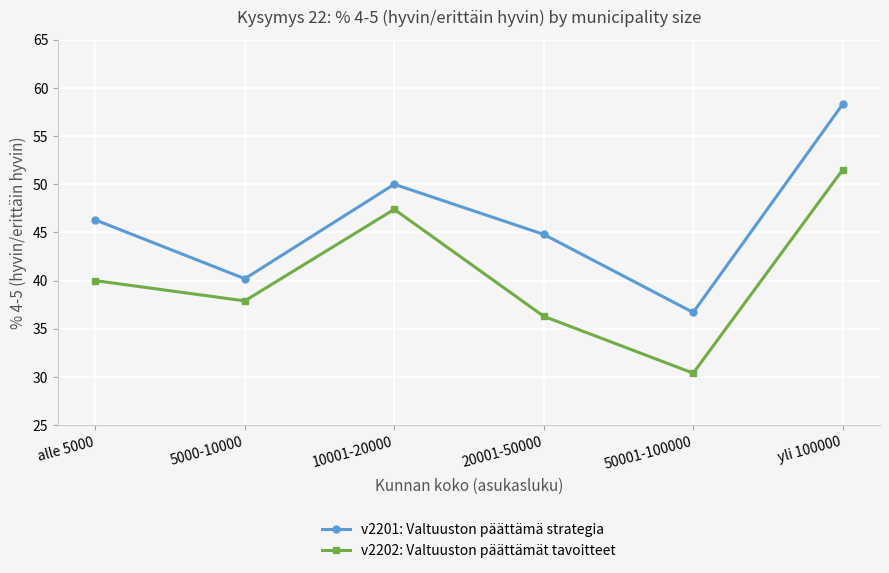

At how many categories does at least one series exceed 35?

6